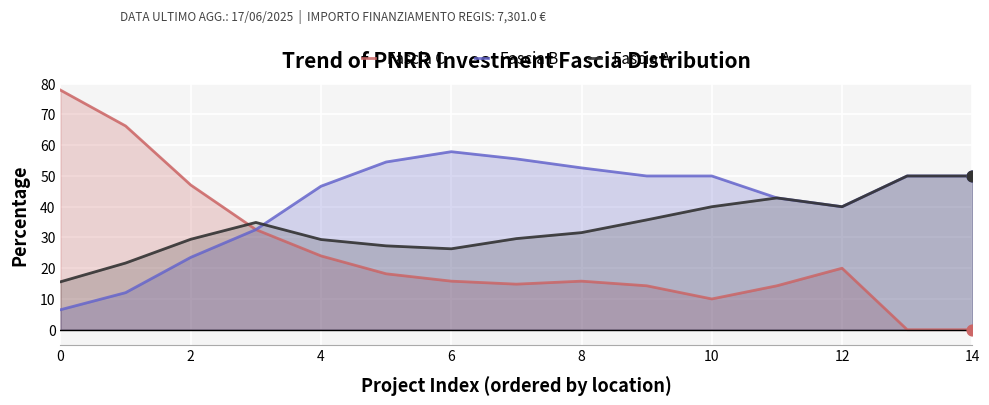

What are all the series names shown in the legend?

Fascia C, Fascia B, Fascia A